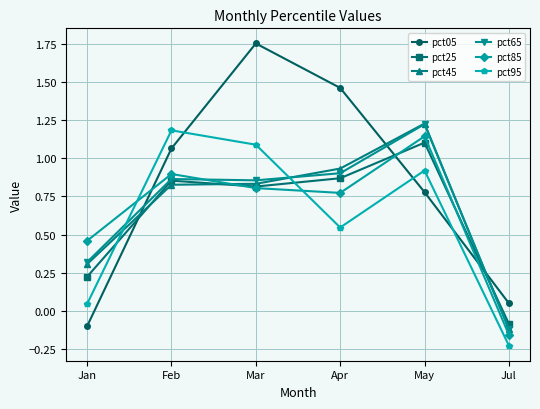

What position from the left is Mar?

3